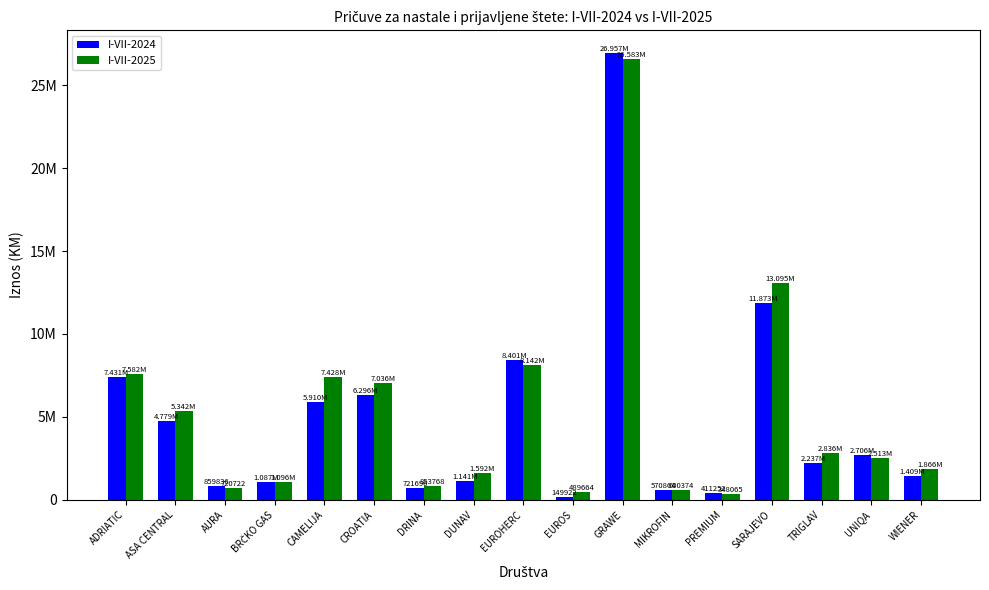

Reading right to left, transcribe all the data shown in this chart.

I-VII-2024: WIENER=1408882	UNIQA=2706171	TRIGLAV=2236769	SARAJEVO=11873049	PREMIUM=411252	MIKROFIN=570864	GRAWE=26956910	EUROS=149922	EUROHERC=8401153	DUNAV=1141170	DRINA=721696	CROATIA=6295942	CAMELIJA=5910280	BRČKO GAS=1087031	AURA=859836	ASA CENTRAL=4778512	ADRIATIC=7431008
I-VII-2025: WIENER=1866439	UNIQA=2513119	TRIGLAV=2836212	SARAJEVO=13094675	PREMIUM=348065	MIKROFIN=600374	GRAWE=26583054	EUROS=489664	EUROHERC=8141793	DUNAV=1591722	DRINA=853768	CROATIA=7035588	CAMELIJA=7427513	BRČKO GAS=1095532	AURA=720722	ASA CENTRAL=5341916	ADRIATIC=7582099